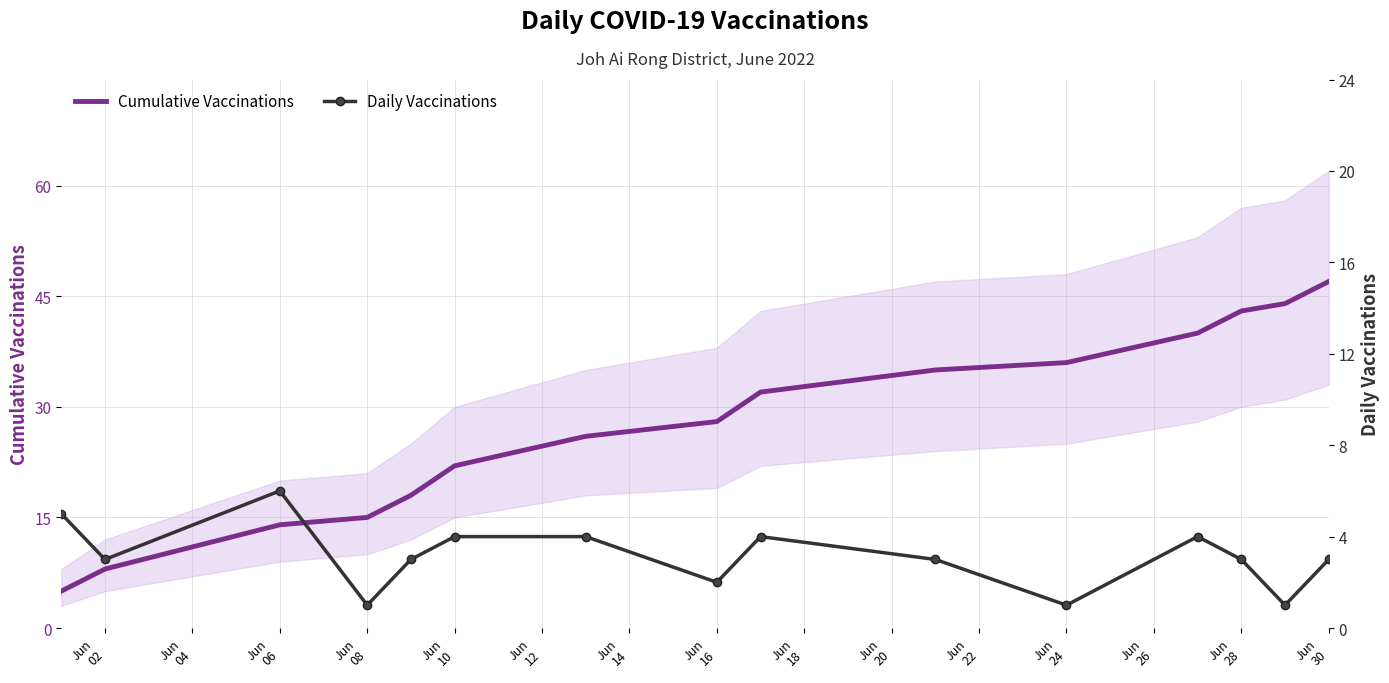

How many distinct data groups are displayed?

2